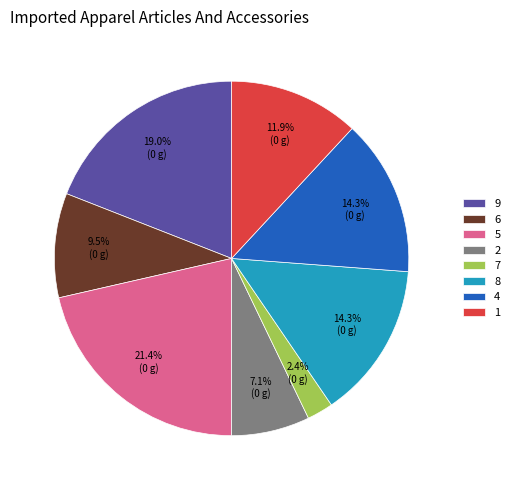

What percentage is the 2 slice, to the nearest percent?

7%